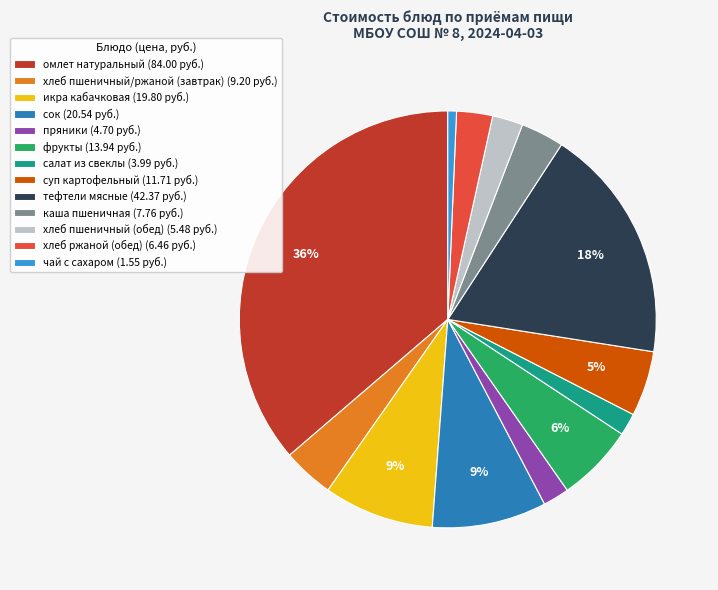

What is the smallest slice in the pie chart?

чай с сахаром